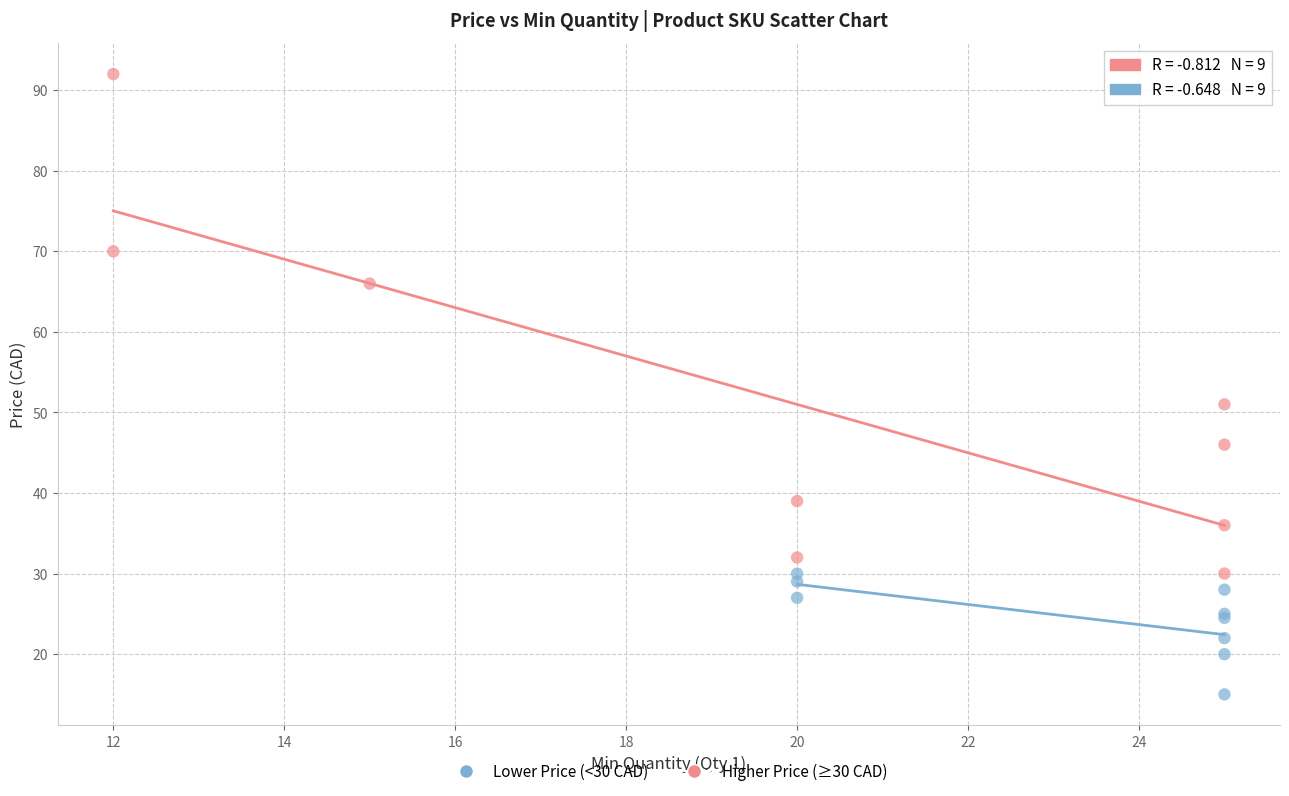

Which series contains the lowest Y value?

Lower Price (<30 CAD)